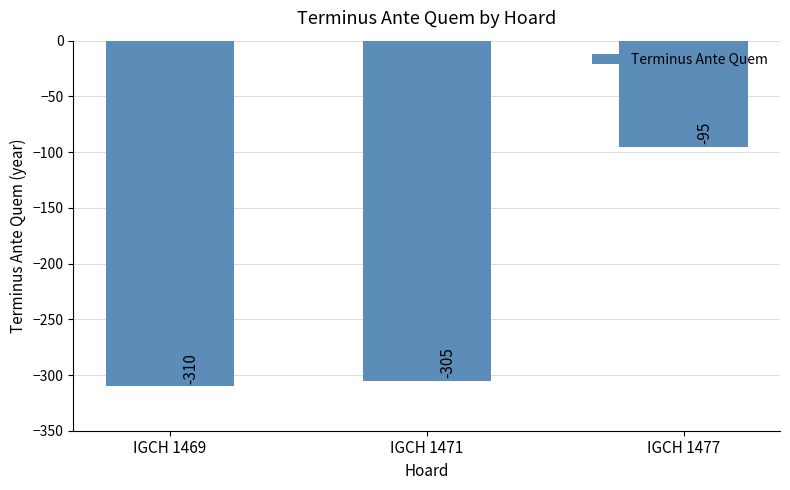

Reading right to left, what are all the values shown in this chart?

-95	-305	-310